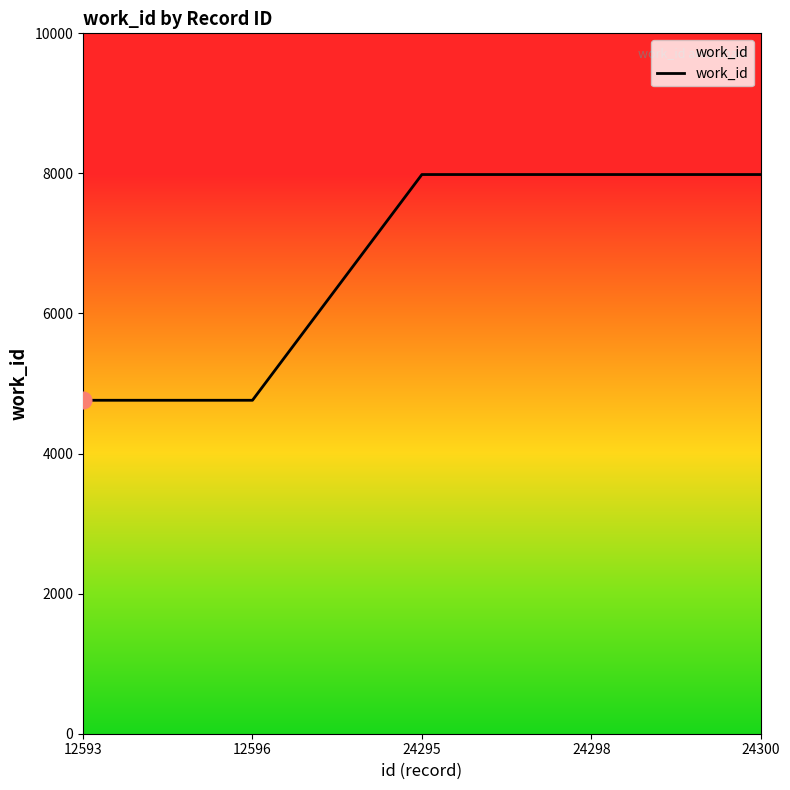

Reading left to right, list all the values displayed in this chart.

12593=4761	12596=4761	24295=7984	24298=7984	24300=7984